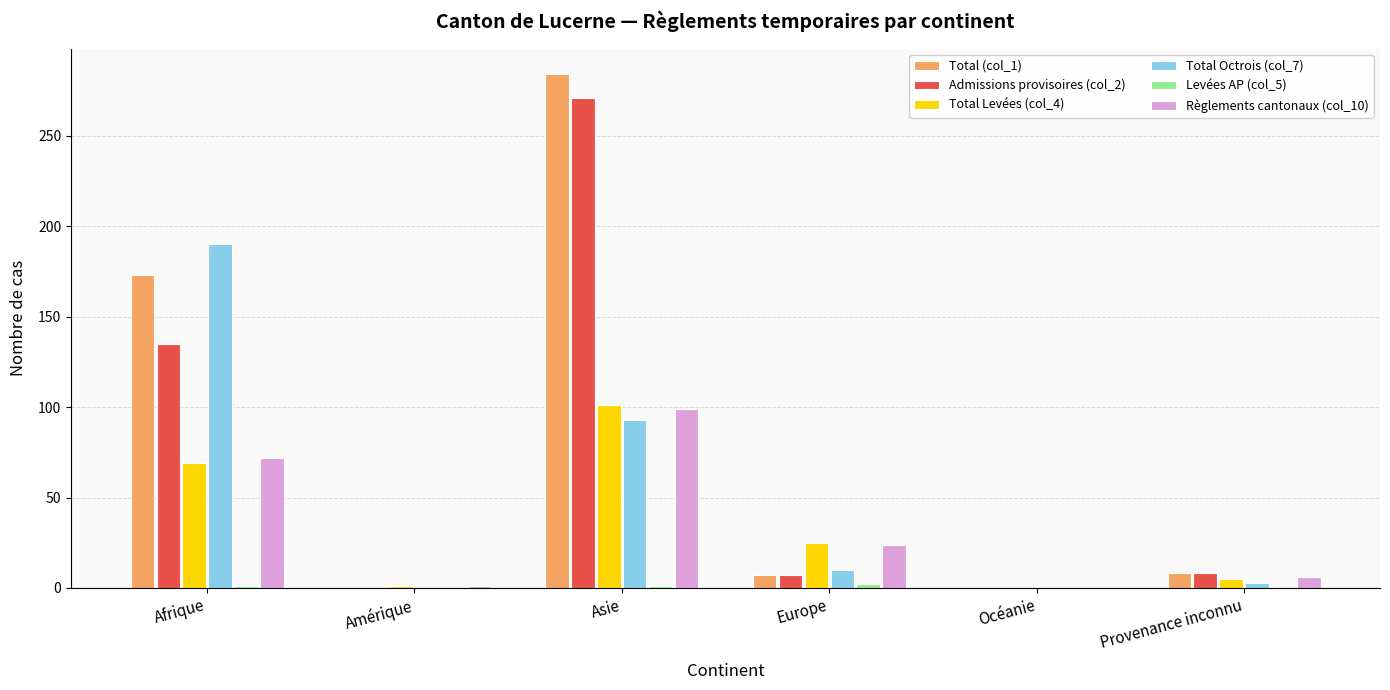

What is the maximum value shown in the chart?

284